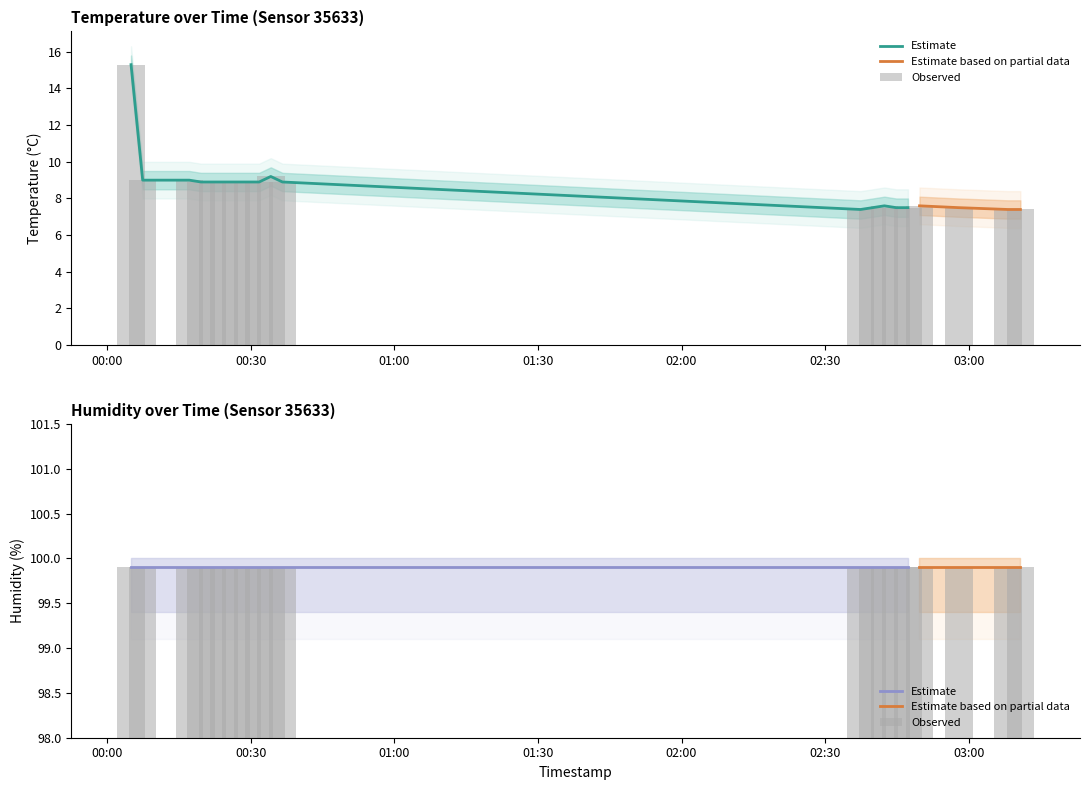

Does the chart contain any negative values?

No